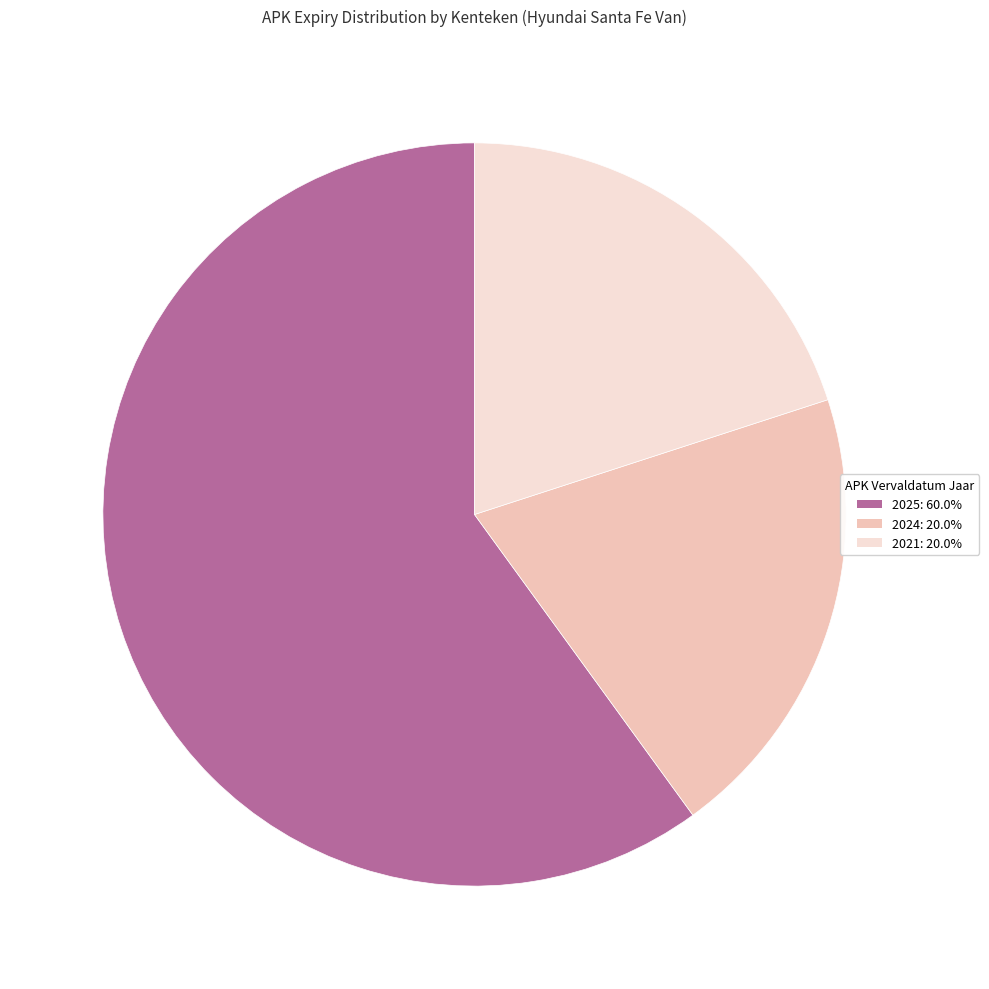

Does any single category account for the majority?

Yes